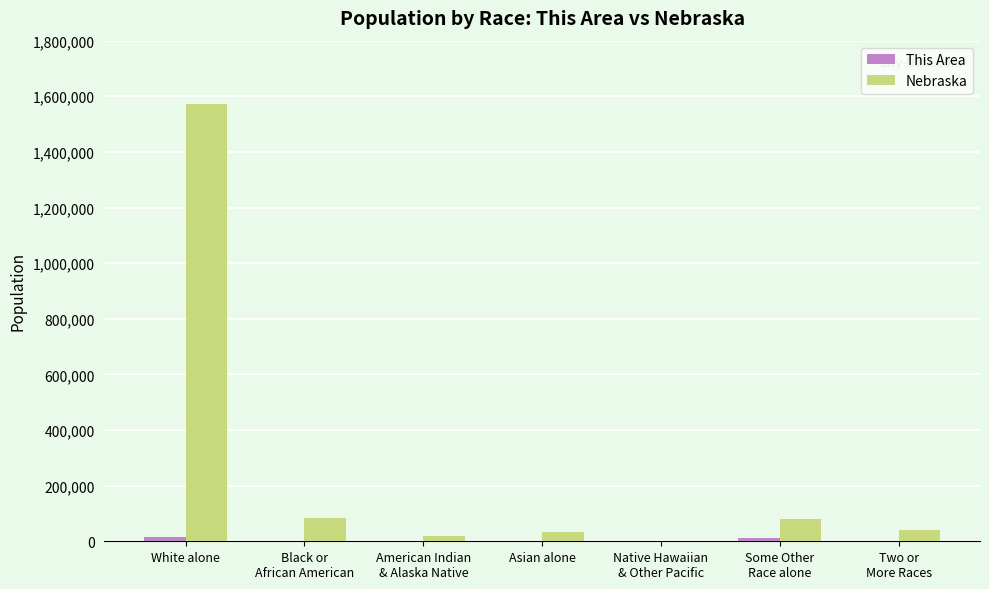

What is the greatest value displayed?

1572838